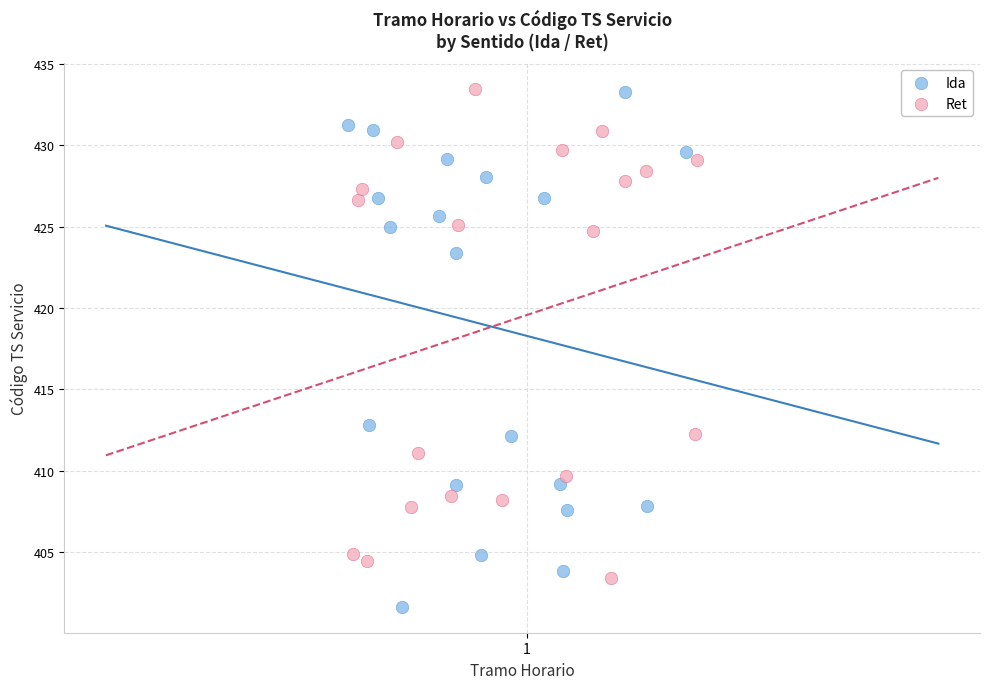

Which series contains the lowest Y value?

Ida